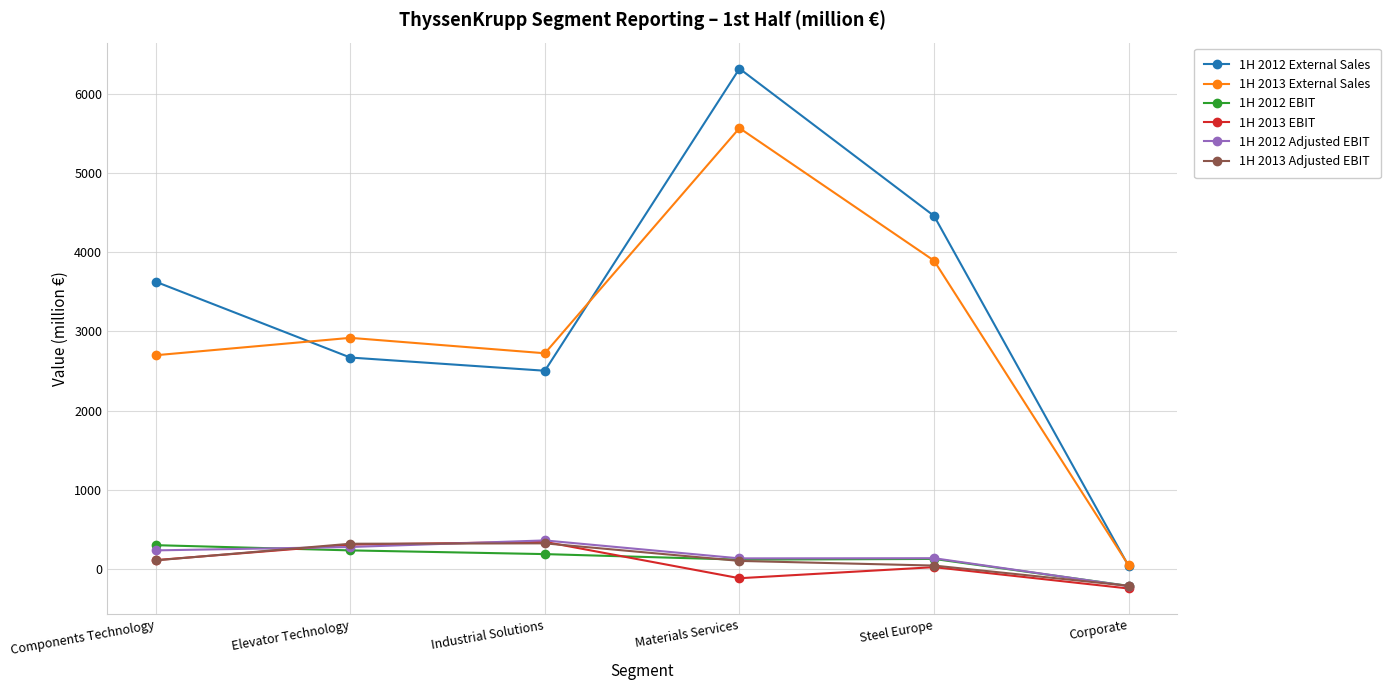

True or false: 1H 2012 External Sales and 1H 2012 Adjusted EBIT cross at least once.

False